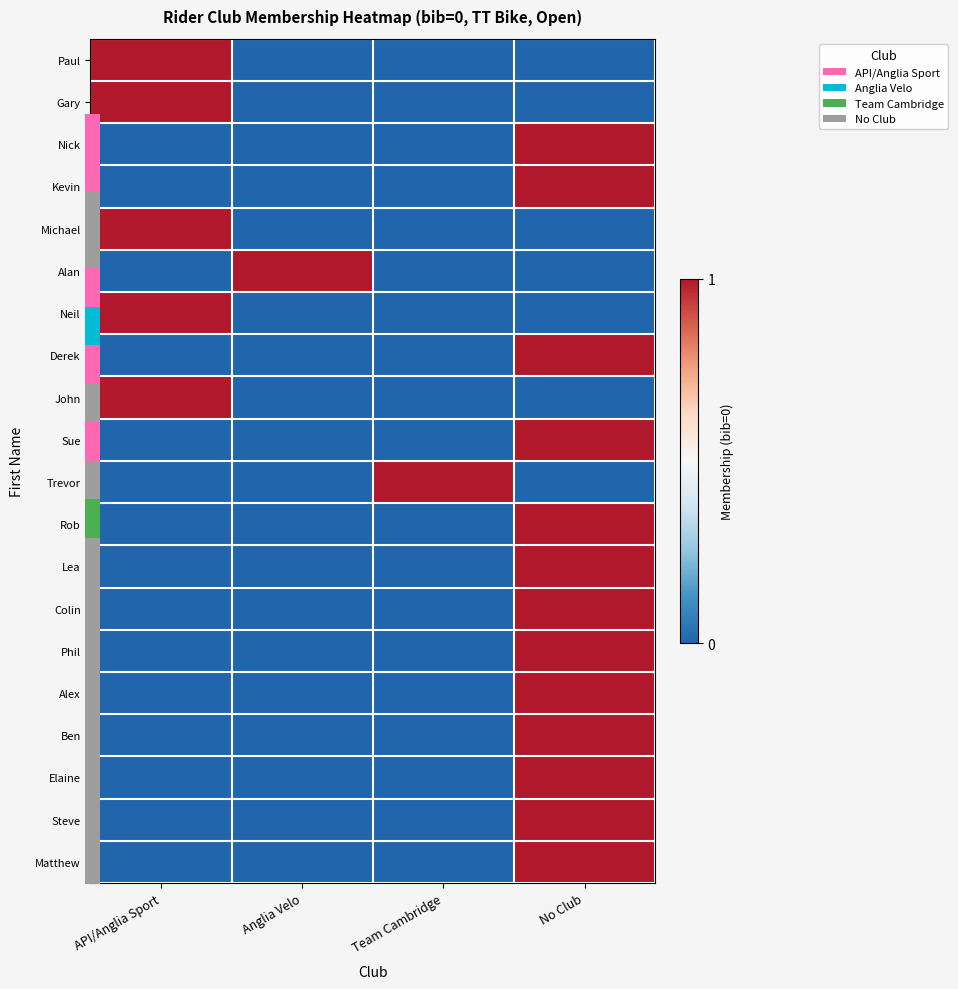

At which category is the sum across all series the highest?

No Club